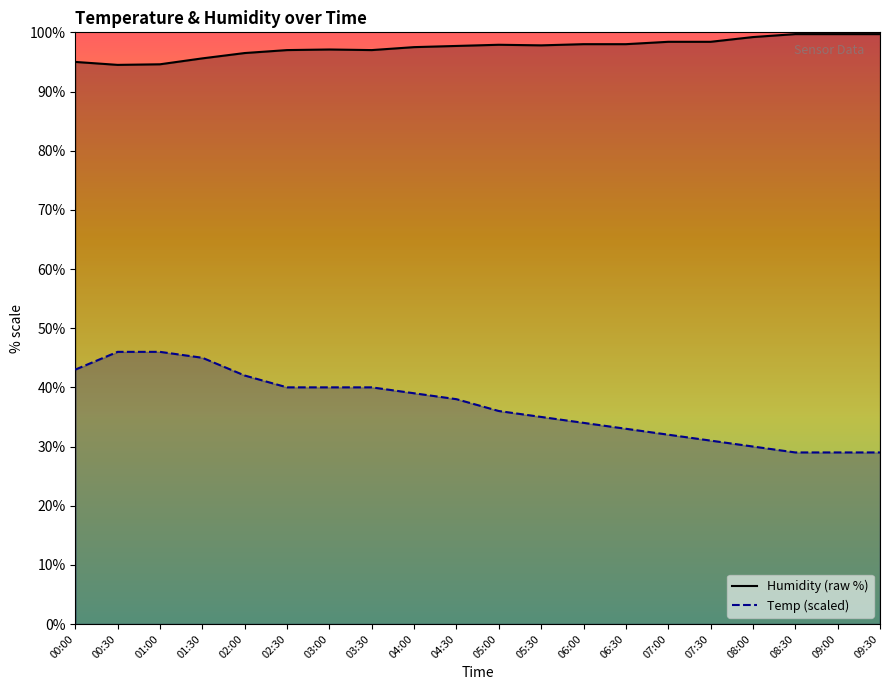

What is the label of the 16th point from the left?

07:30